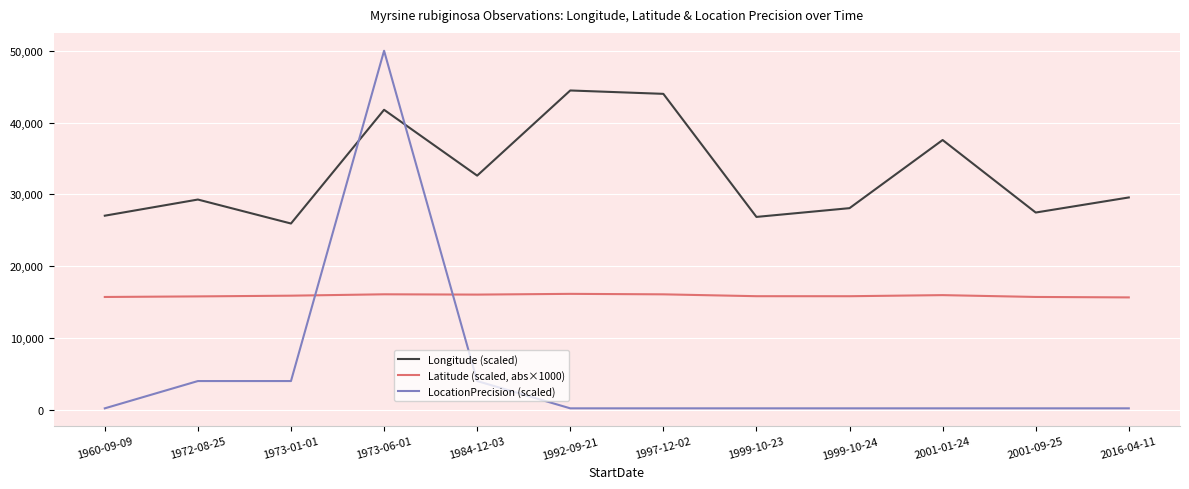

What is the sum of all LocationPrecision (scaled) values?

63600.0